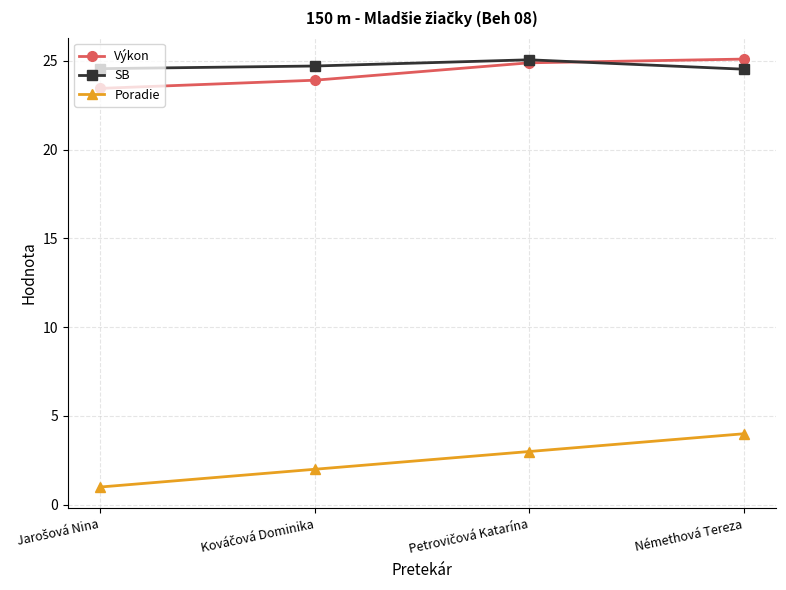

What is the difference between the second highest and minimum values in the SB series?

0.2